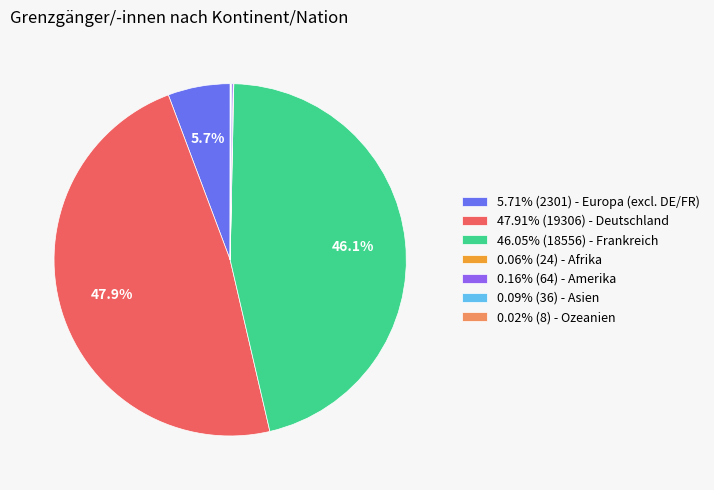

Approximately how many times larger is the value at 46.05% (18556) - Frankreich compared to 47.91% (19306) - Deutschland?

1.0